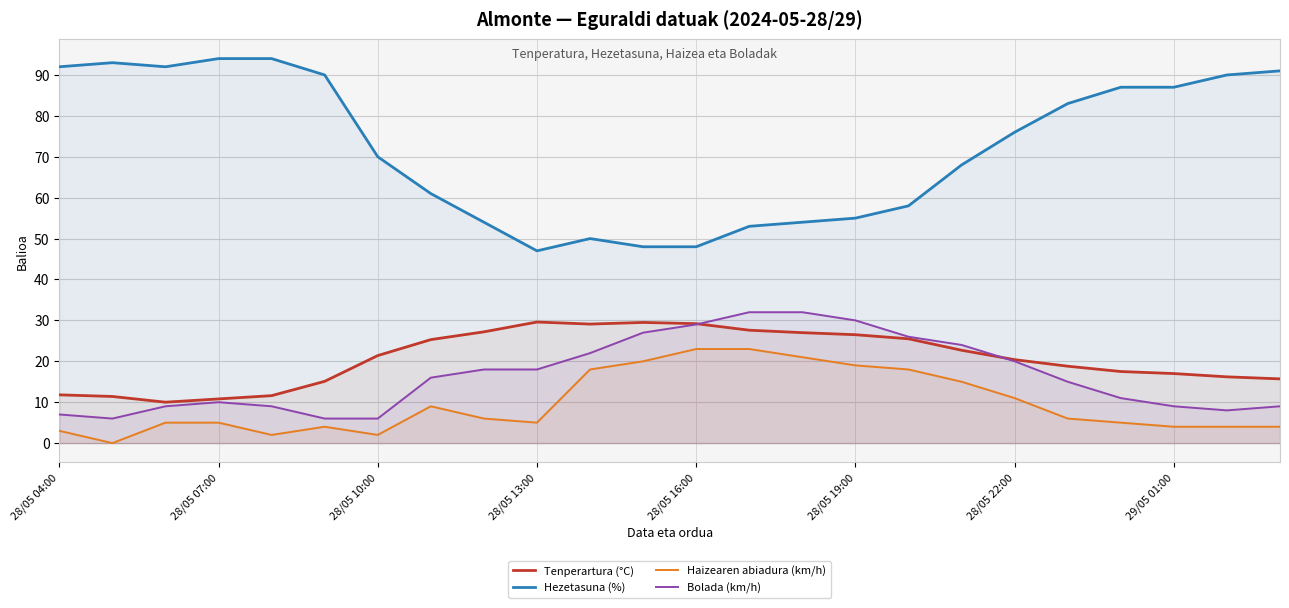

Which series has the largest total across all categories?

Hezetasuna (%)